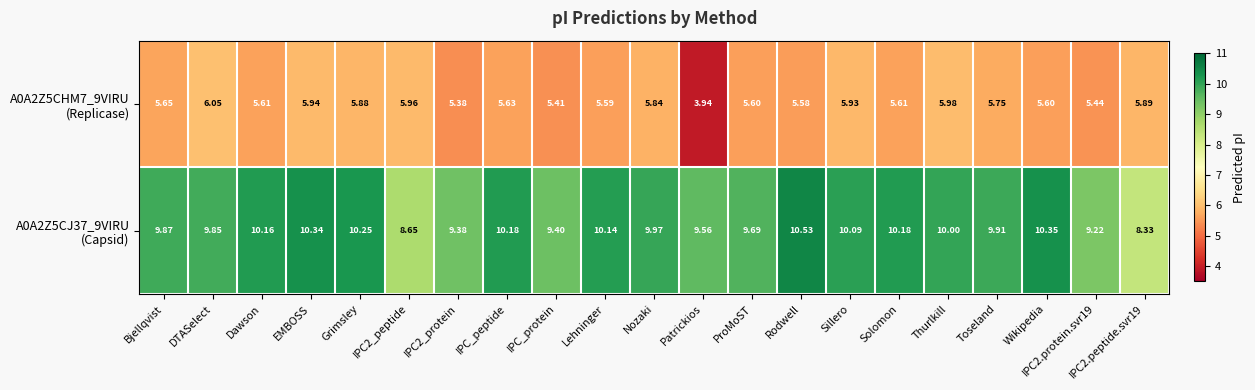

At which category does the chart reach its peak across all series?

Rodwell